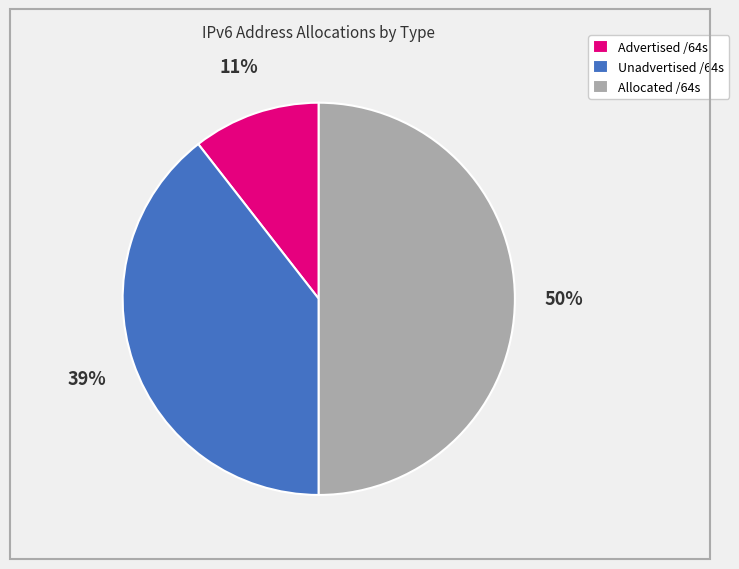

To the nearest percent, what is the difference between the Advertised /64s and Allocated /64s slice percentages?

39%